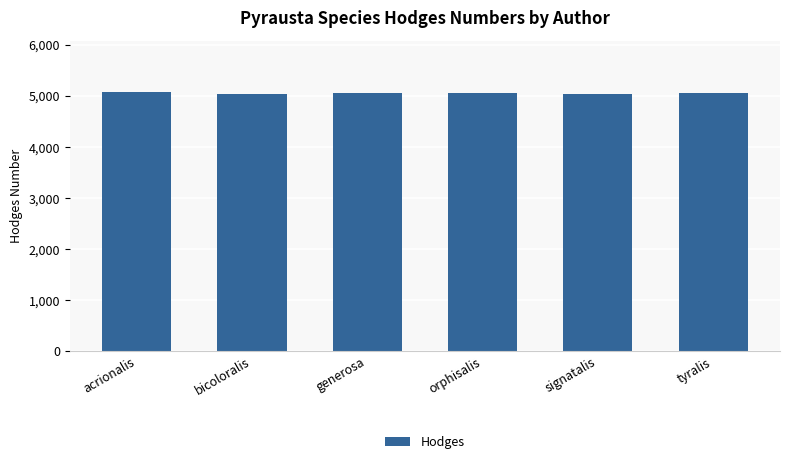

True or false: the data shows 5056 at generosa.

True